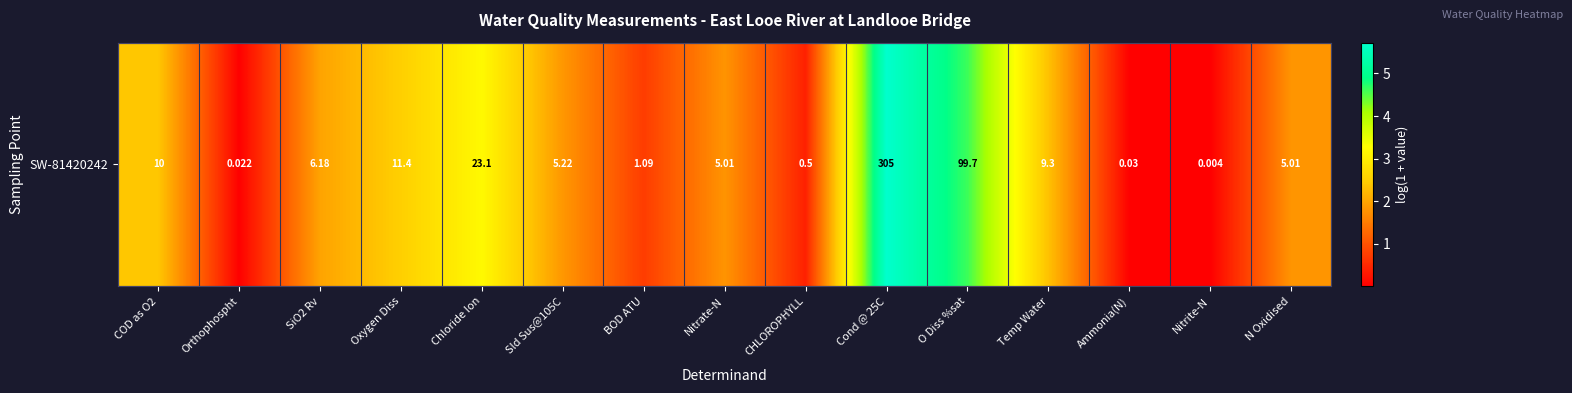

Which category has the lowest value across all series?

Nitrite-N